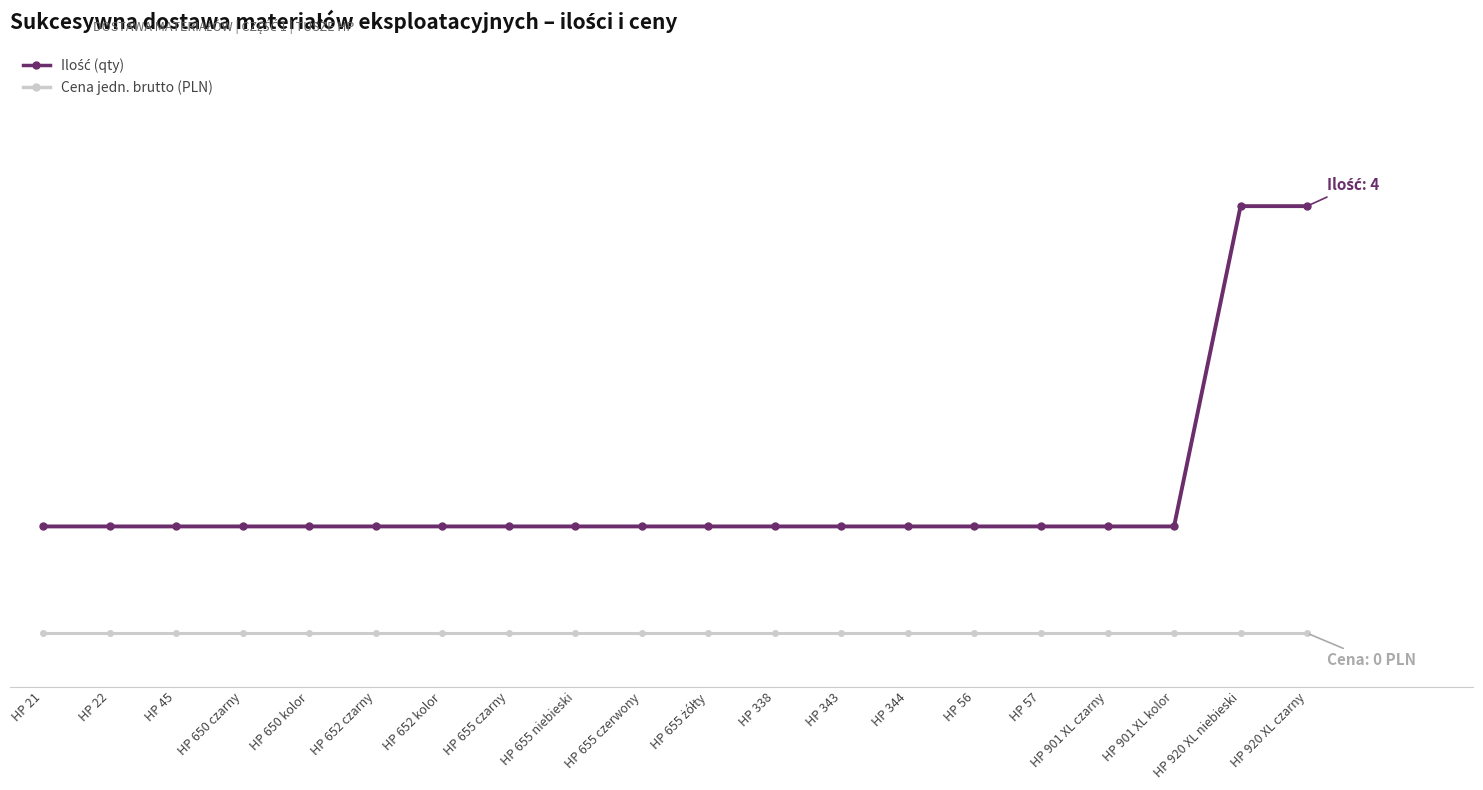

The Cena jedn. brutto (PLN) series shows 0 at HP 901 XL czarny. True or false?

True